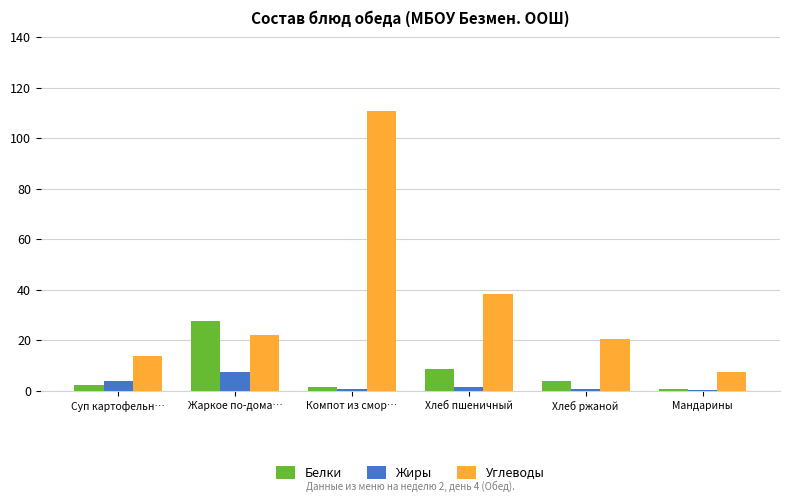

The Углеводы series shows 7.5 at Мандарины. True or false?

True